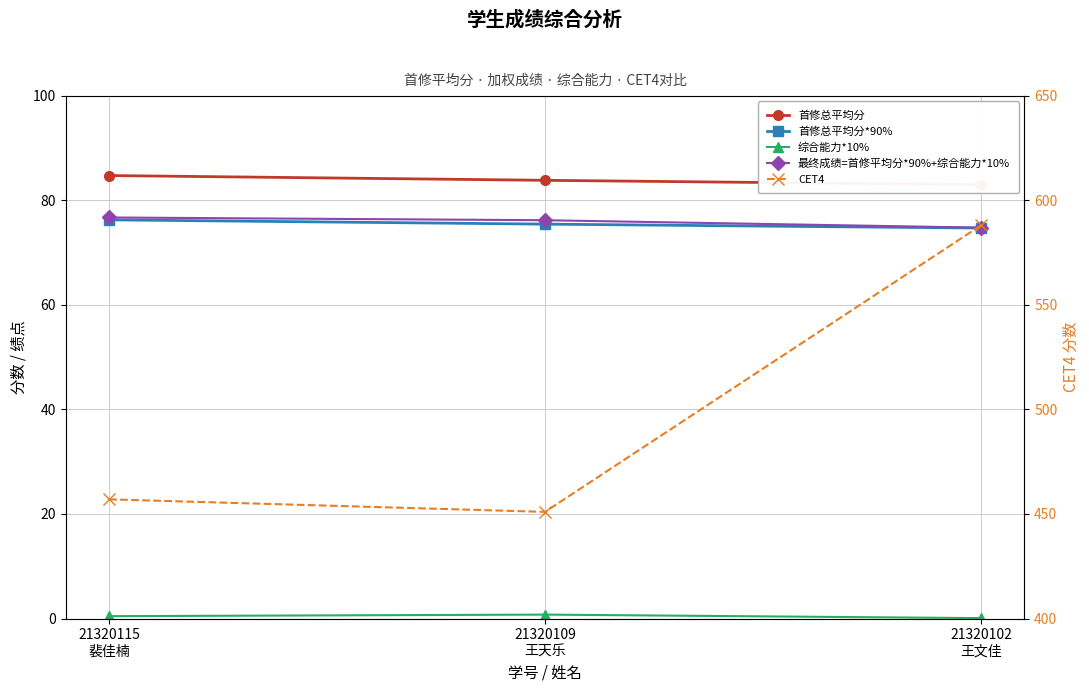

Rank the series at 21320102
王文佳 from highest to lowest value.

CET4, 首修总平均分, 最终成绩=首修平均分*90%+综合能力*10%, 首修总平均分*90%, 综合能力*10%